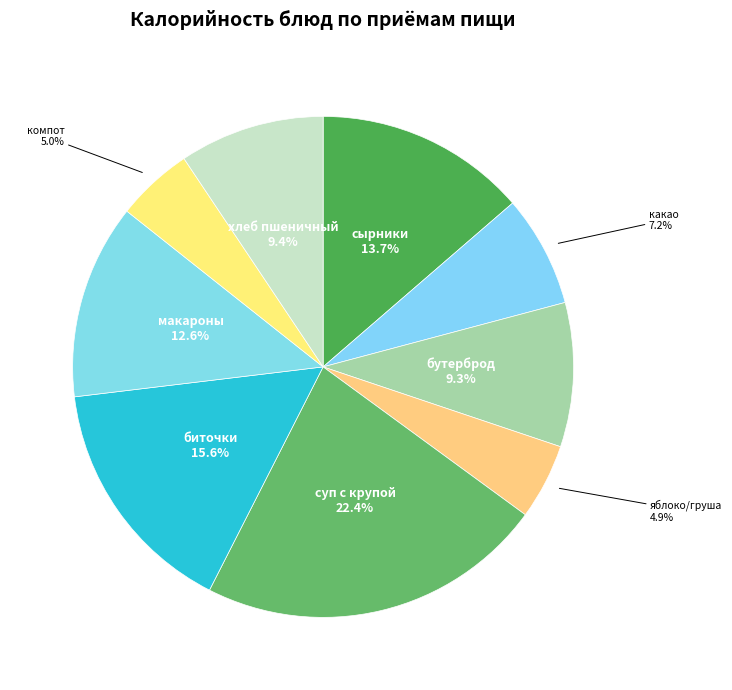

How many slices are in this pie chart?

9